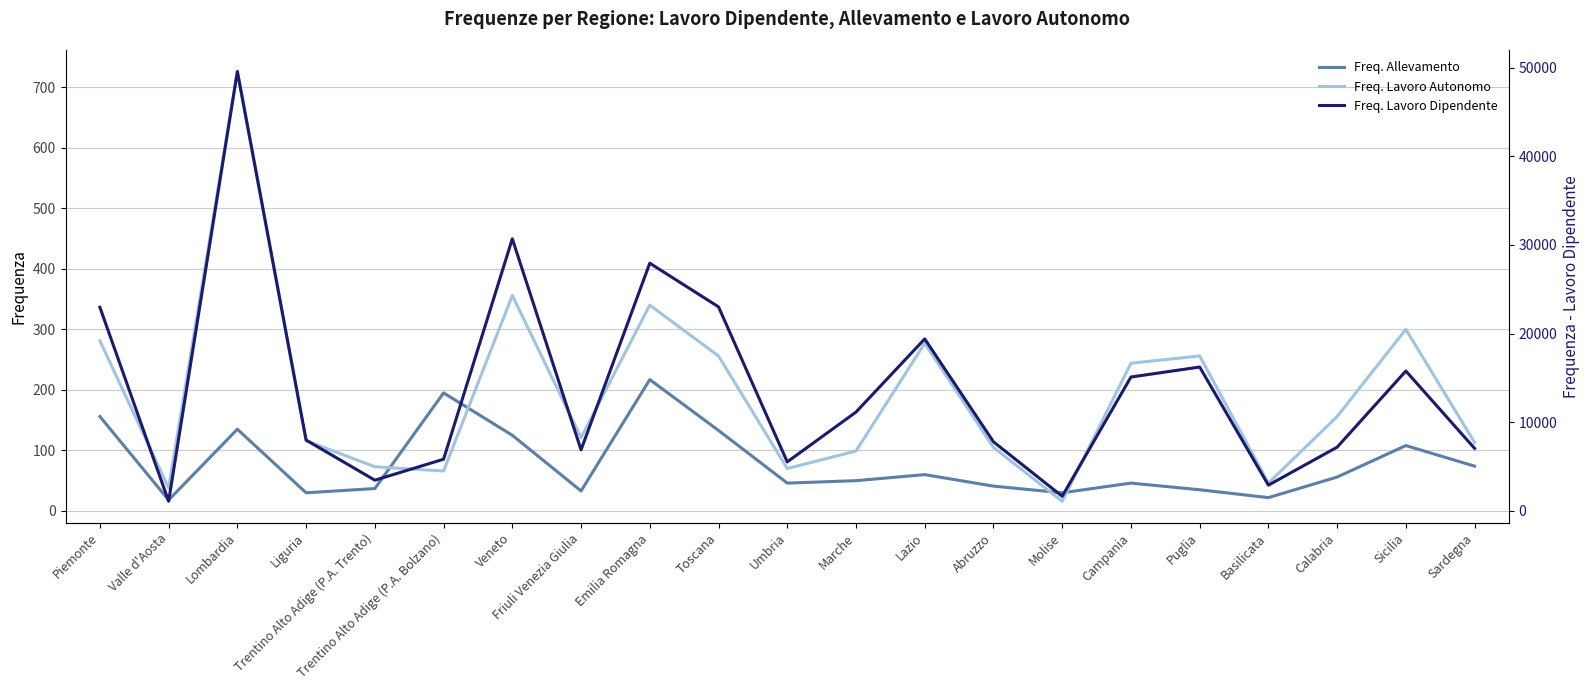

Where is the first local maximum for Freq. Allevamento?

Lombardia